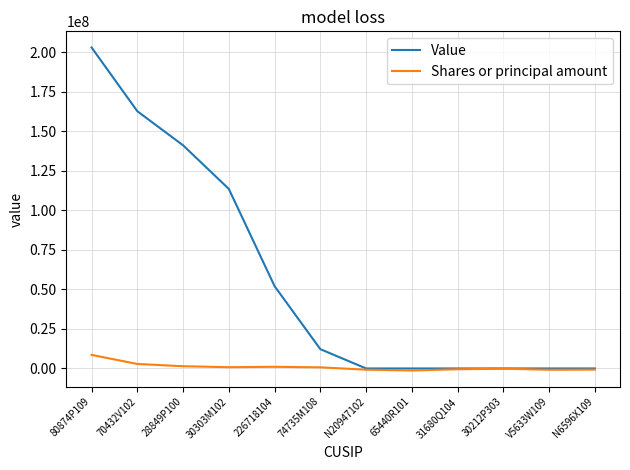

True or false: Value has a value of -130105202 at N6596X109.

False